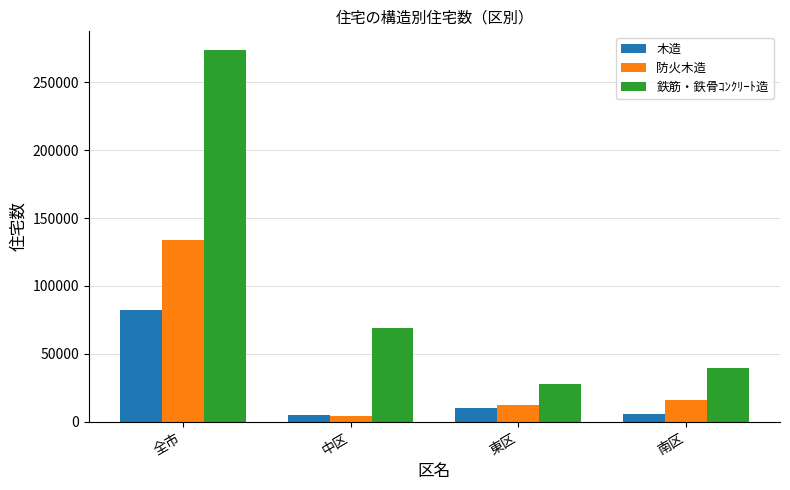

What is the lowest value of the 防火木造 series?

4370